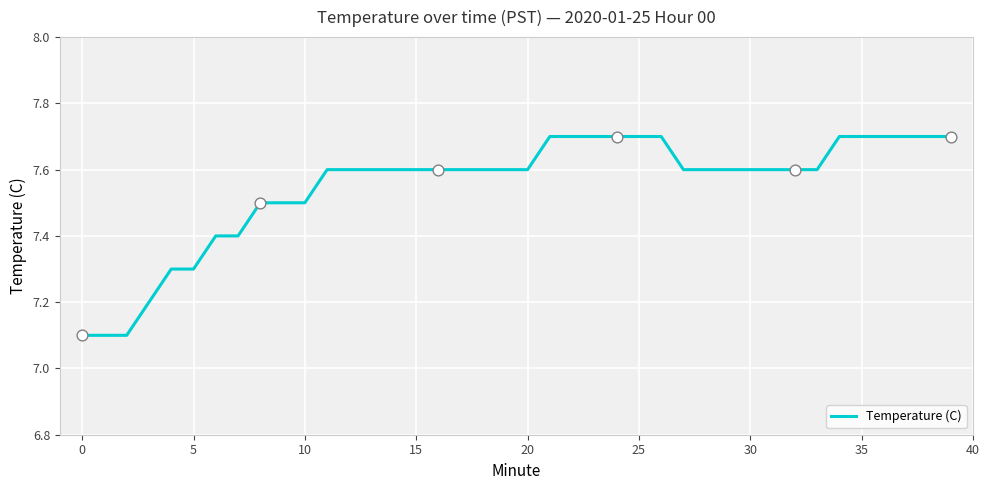

What is the minimum value shown in the chart?

7.1